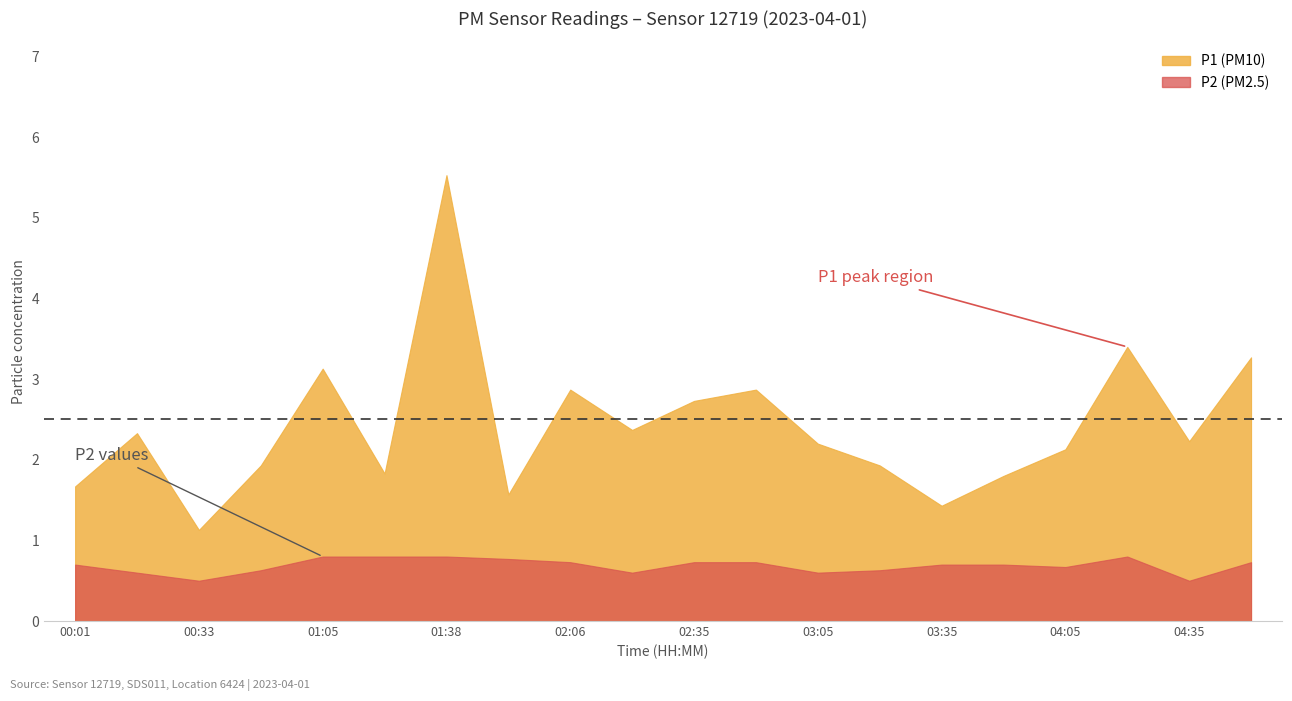

At how many categories does at least one series exceed 3?

4